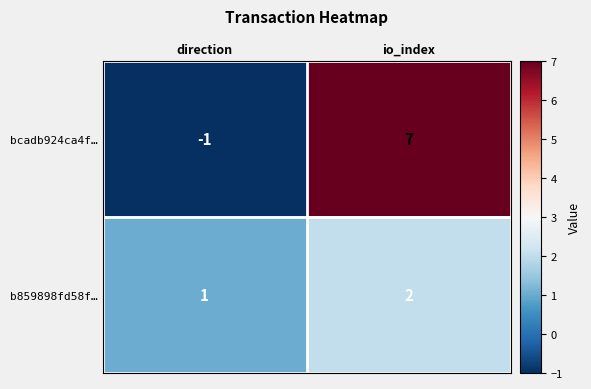

Rank the series by their maximum value, from highest to lowest.

bcadb924ca4f…, b859898fd58f…